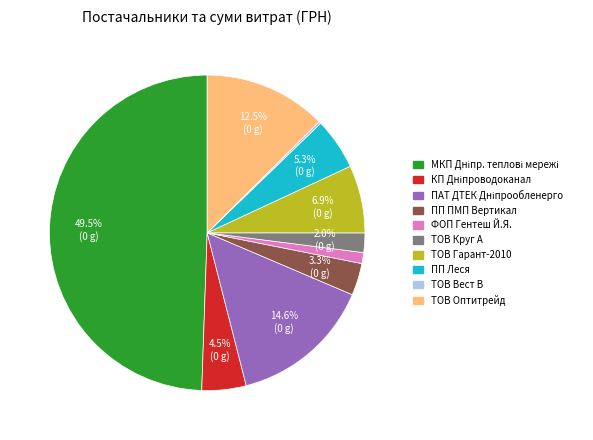

How many segments does this pie chart have?

10